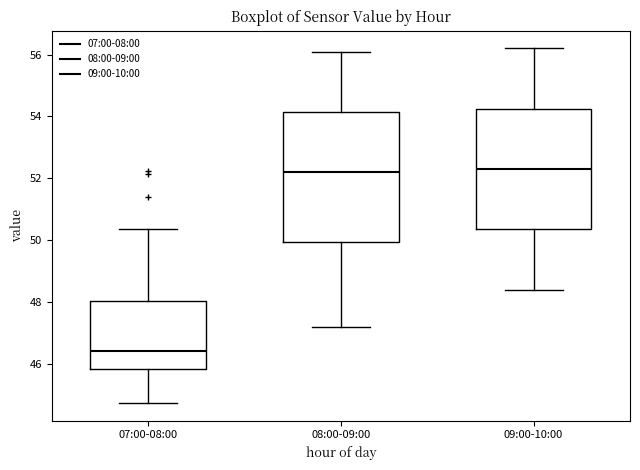

Which box has the lowest median line?

07:00-08:00